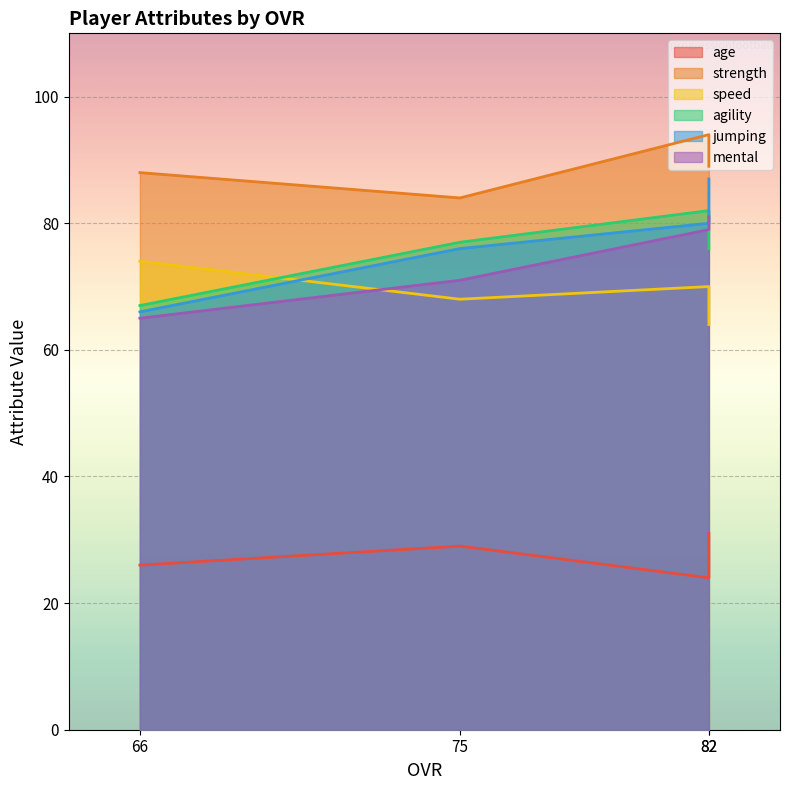

Reading left to right, list all the values displayed in this chart.

age: 31	24	29	26
strength: 89	94	84	88
speed: 64	70	68	74
agility: 76	82	77	67
jumping: 87	80	76	66
mental: 81	79	71	65